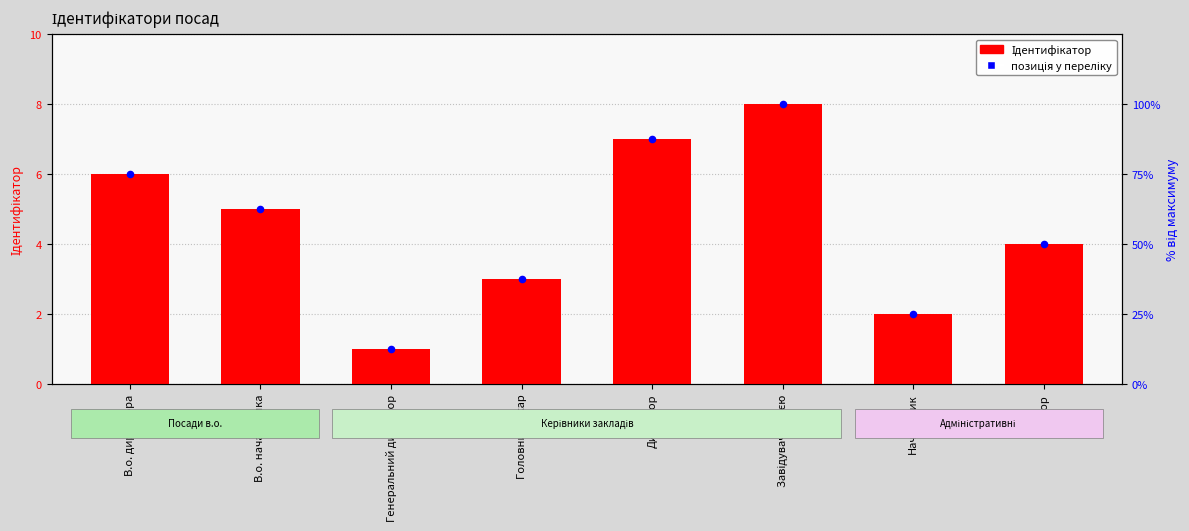

Which series reaches the minimum Y coordinate?

Ідентифікатор